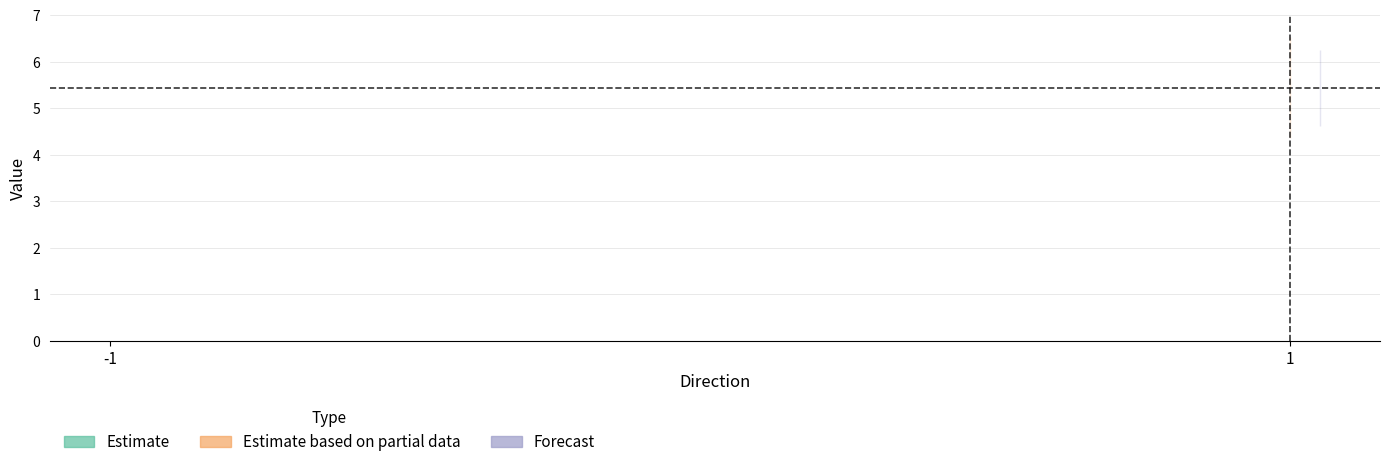

What is the total value across all series at 1?

16.3